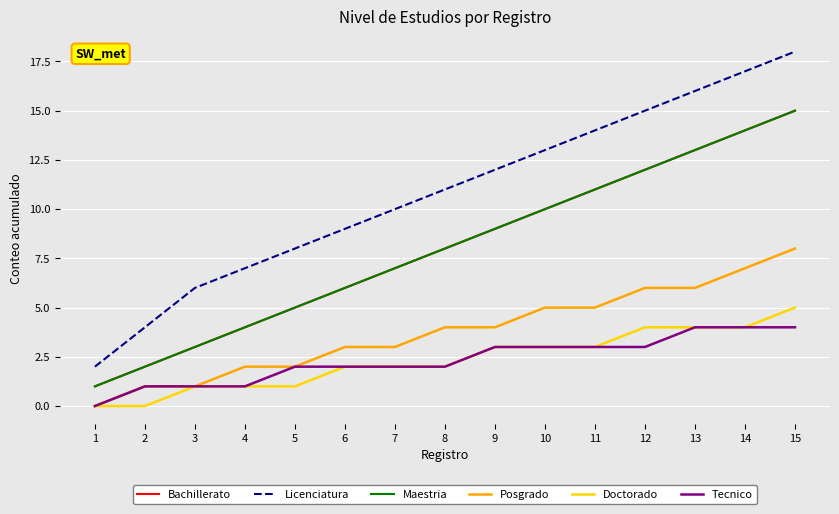

Reading left to right, what are all the values shown in this chart?

Bachillerato: 1=1	2=2	3=3	4=4	5=5	6=6	7=7	8=8	9=9	10=10	11=11	12=12	13=13	14=14	15=15
Licenciatura: 1=2	2=4	3=6	4=7	5=8	6=9	7=10	8=11	9=12	10=13	11=14	12=15	13=16	14=17	15=18
Maestria: 1=1	2=2	3=3	4=4	5=5	6=6	7=7	8=8	9=9	10=10	11=11	12=12	13=13	14=14	15=15
Posgrado: 1=0	2=1	3=1	4=2	5=2	6=3	7=3	8=4	9=4	10=5	11=5	12=6	13=6	14=7	15=8
Doctorado: 1=0	2=0	3=1	4=1	5=1	6=2	7=2	8=2	9=3	10=3	11=3	12=4	13=4	14=4	15=5
Tecnico: 1=0	2=1	3=1	4=1	5=2	6=2	7=2	8=2	9=3	10=3	11=3	12=3	13=4	14=4	15=4